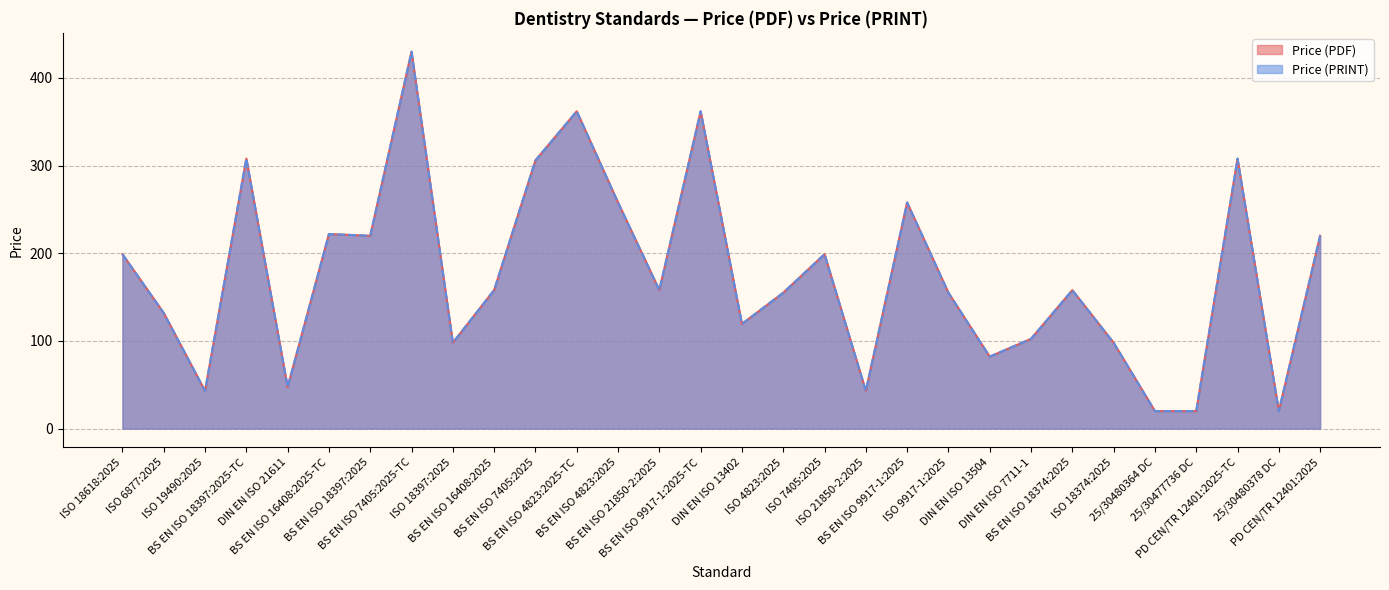

Reading left to right, extract all data points from this chart.

Price (PDF): 199.0	132.0	43.0	308.0	47.4	222.0	220.0	430.0	98.0	158.0	306.0	362.0	258.0	158.0	362.0	119.4	155.0	199.0	43.0	258.0	155.0	82.2	102.4	158.0	98.0	20.0	20.0	308.0	20.0	220.0
Price (PRINT): 199.0	132.0	43.0	308.0	47.4	222.0	220.0	430.0	98.0	158.0	306.0	362.0	258.0	158.0	362.0	119.4	155.0	199.0	43.0	258.0	155.0	82.2	102.4	158.0	98.0	20.0	20.0	308.0	20.0	220.0